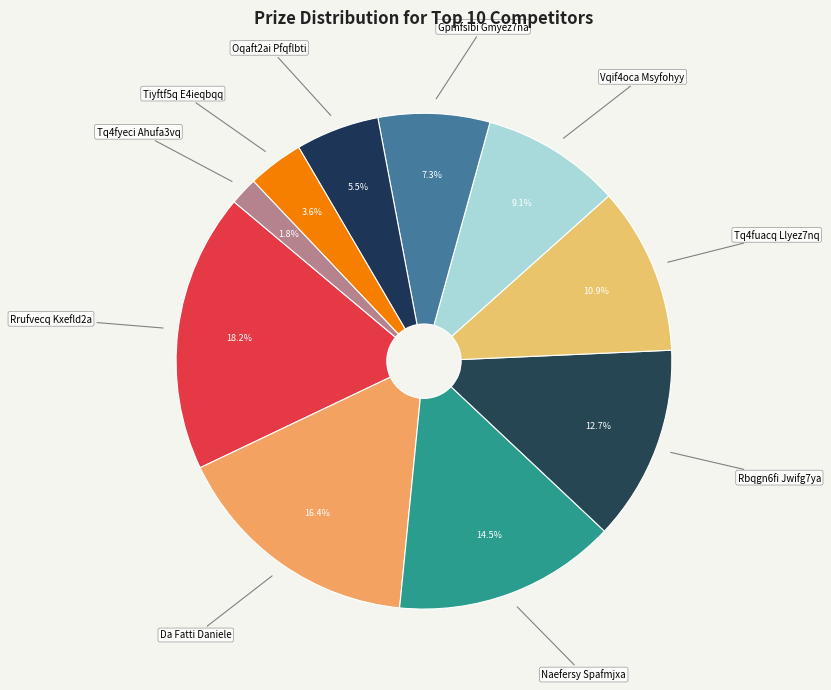

True or false: Naefersy Spafmjxa accounts for 20% of the total.

False